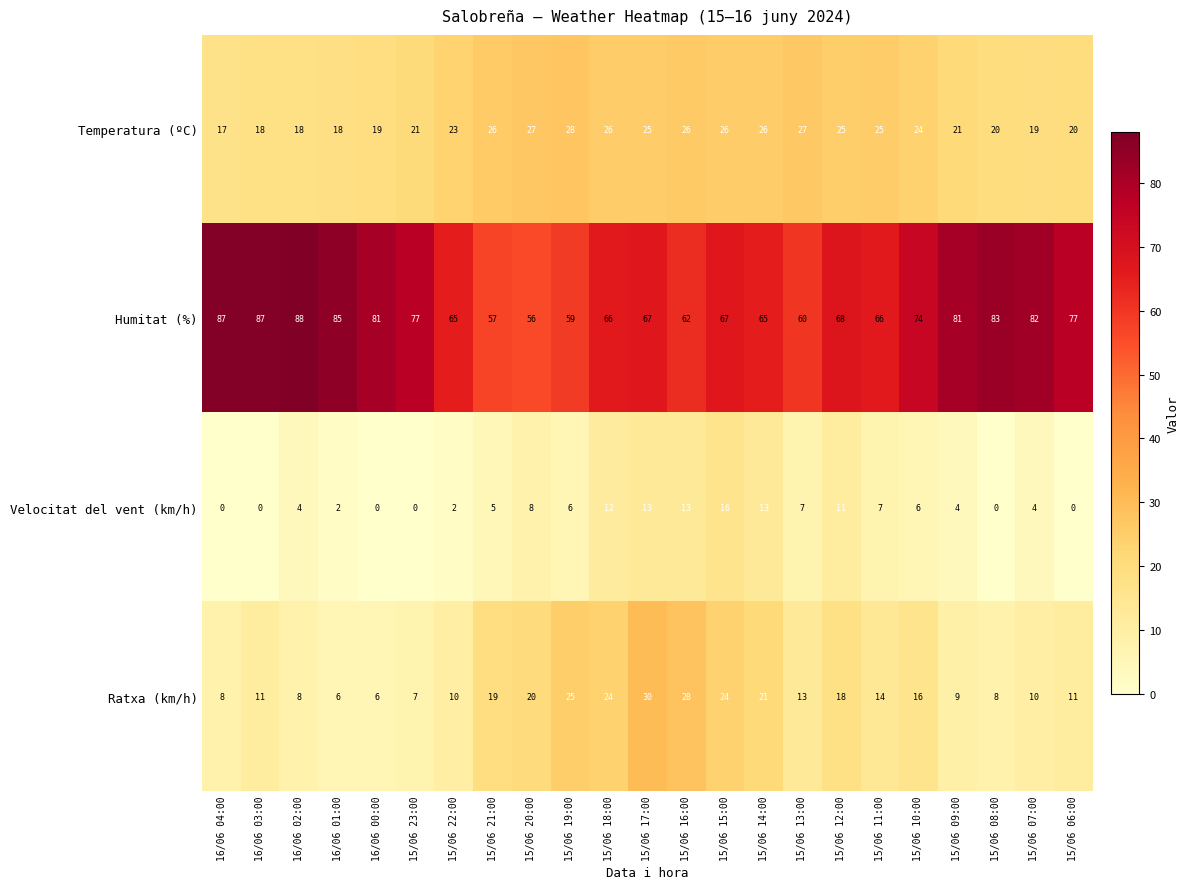

What is the greatest value displayed?

88